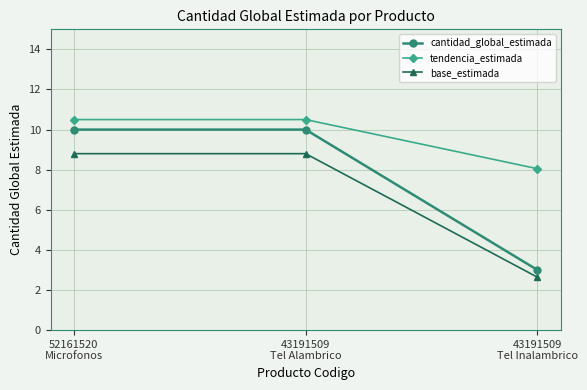

What are all the series names shown in the legend?

cantidad_global_estimada, tendencia_estimada, base_estimada